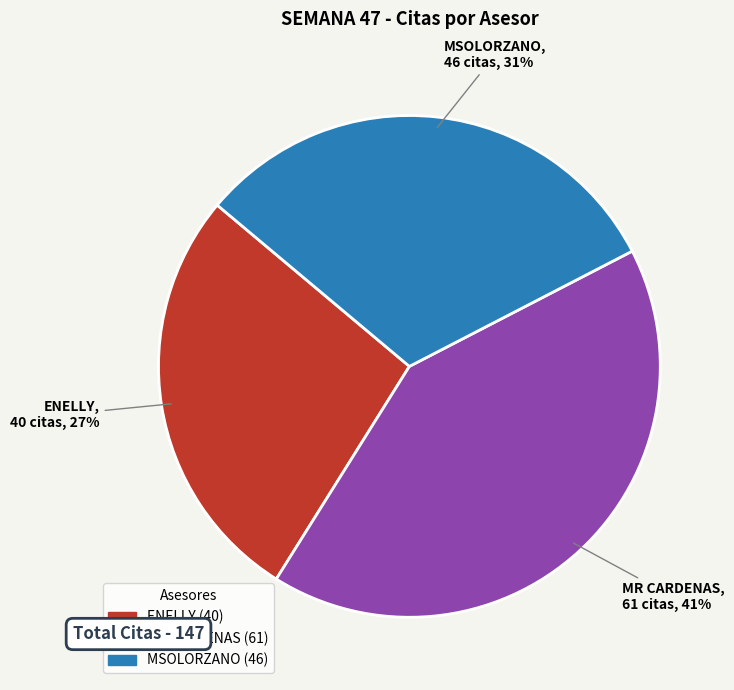

What is the smallest slice in the pie chart?

ENELLY